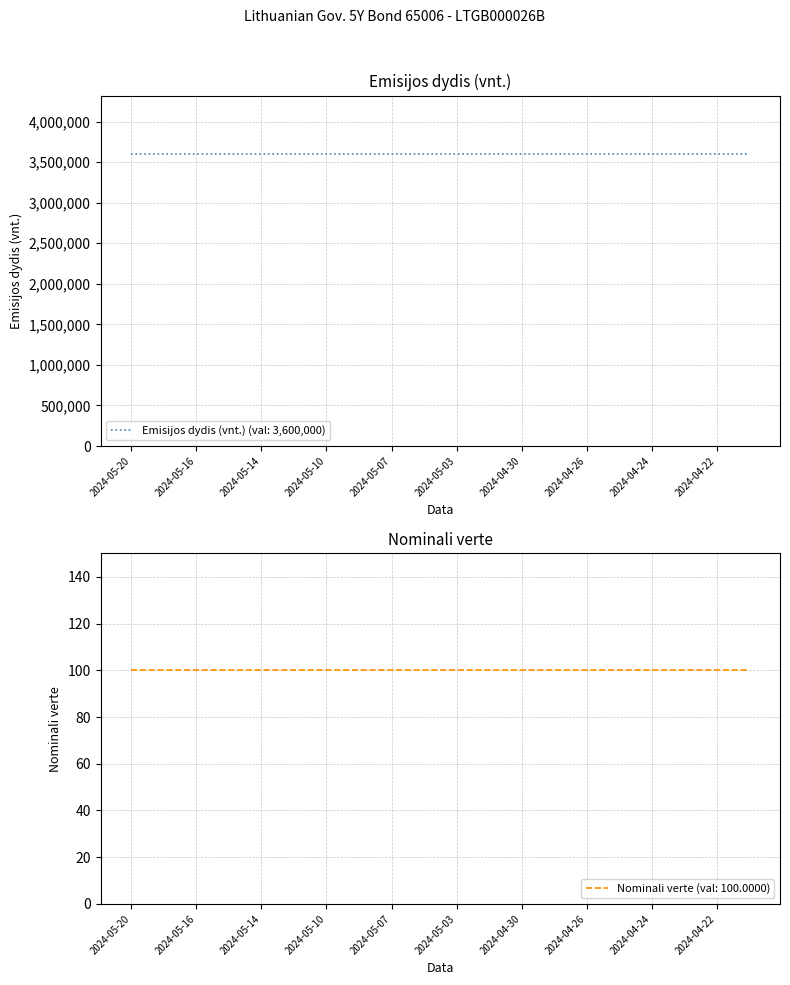

True or false: Nominali verte and Emisijos dydis (vnt.) cross at least once.

False